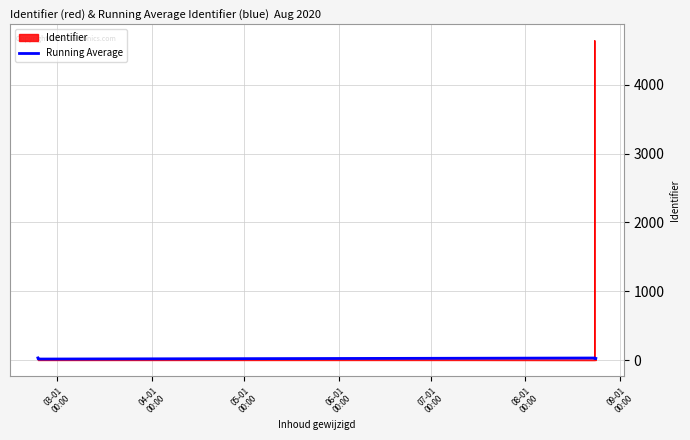

How many series are shown in this chart?

2